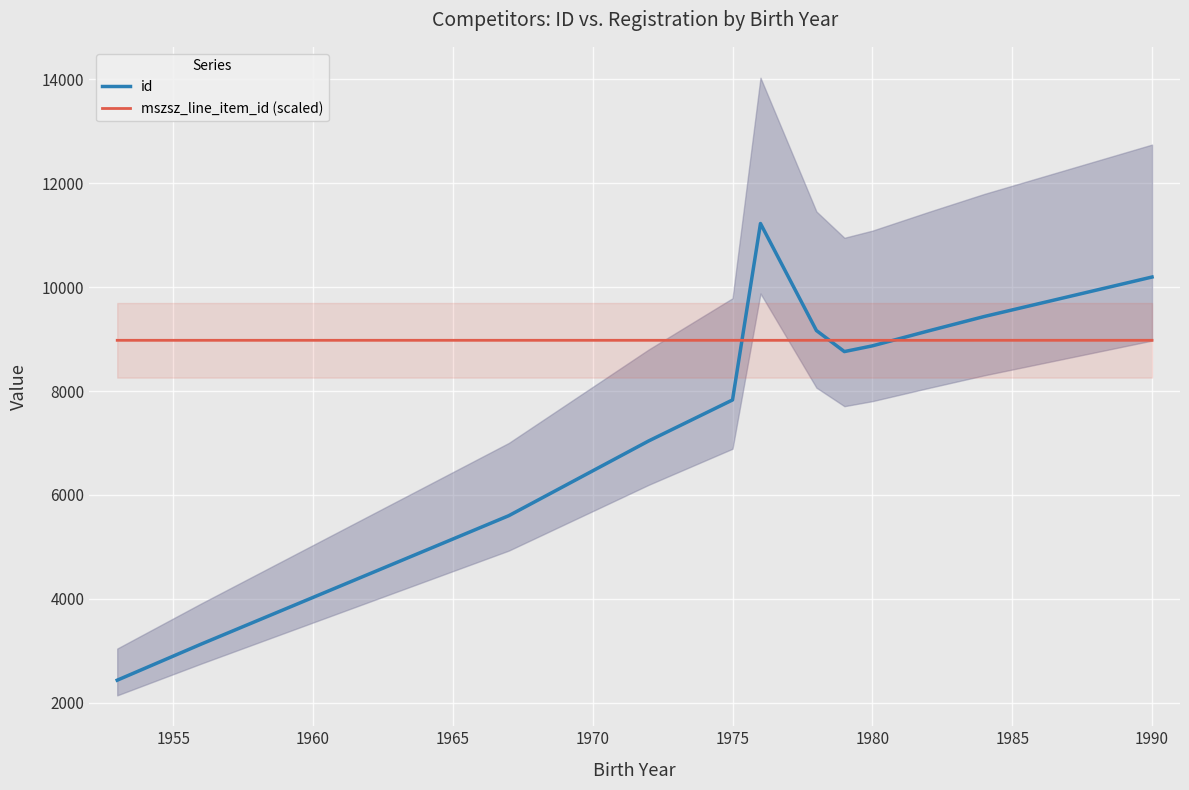

In mszsz_line_item_id (scaled), how many points are higher than both neighbors (excluding endpoints)?

2